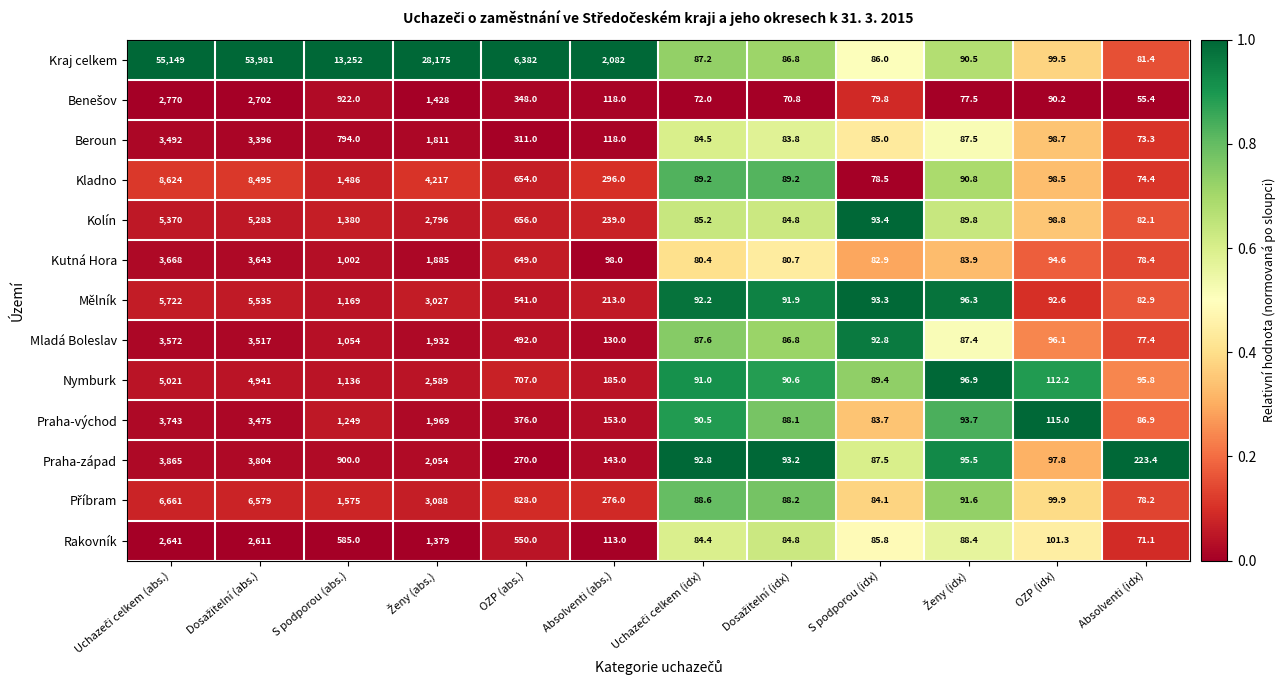

How many categories are shown in the chart?

12